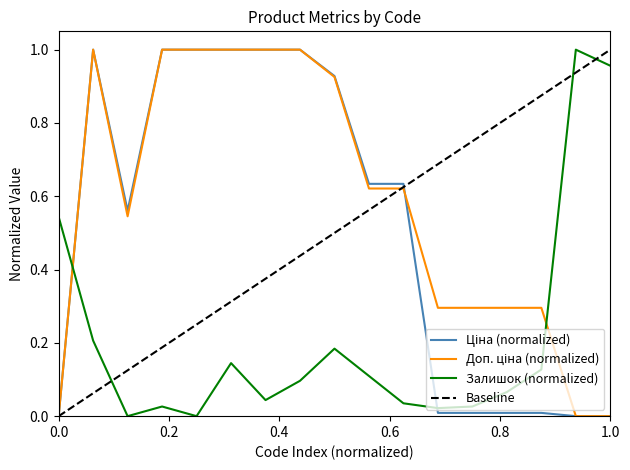

What is the difference between the second highest and minimum values in the Доп. ціна series?

1.0